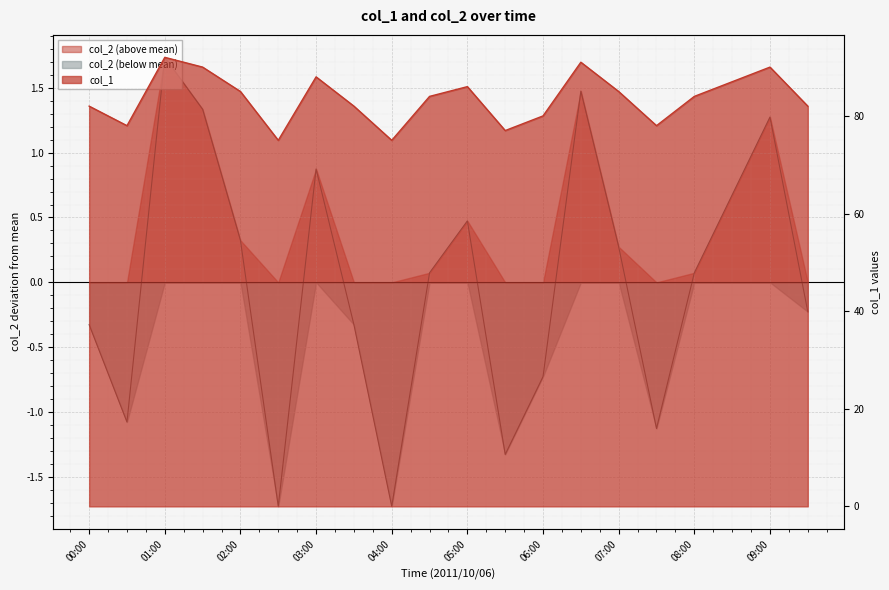

What is the label of the 10th point from the left?

04:30